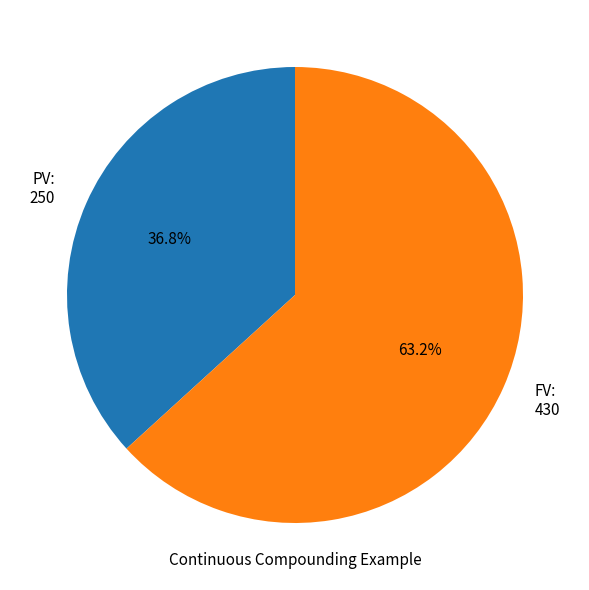

Combined, do PV and FV account for over 50%?

Yes